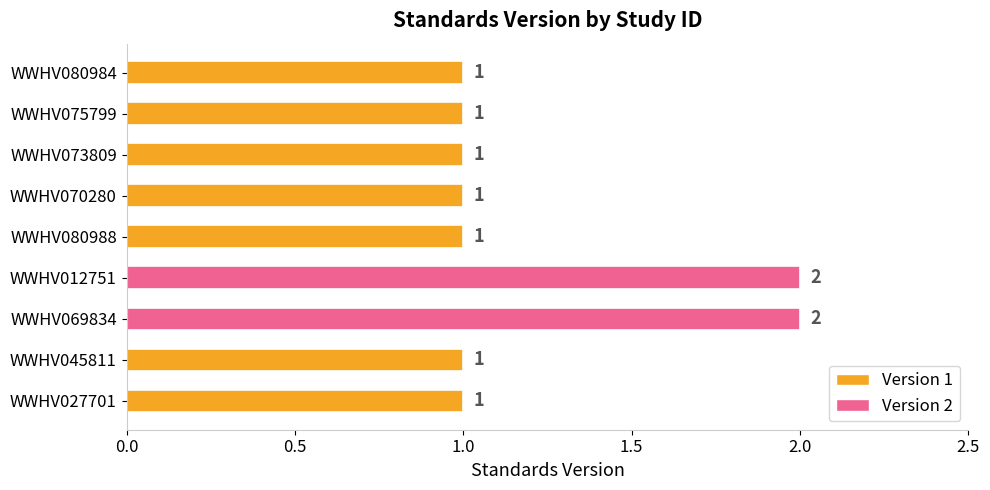

True or false: the data shows 1 at WWHV080984.

True